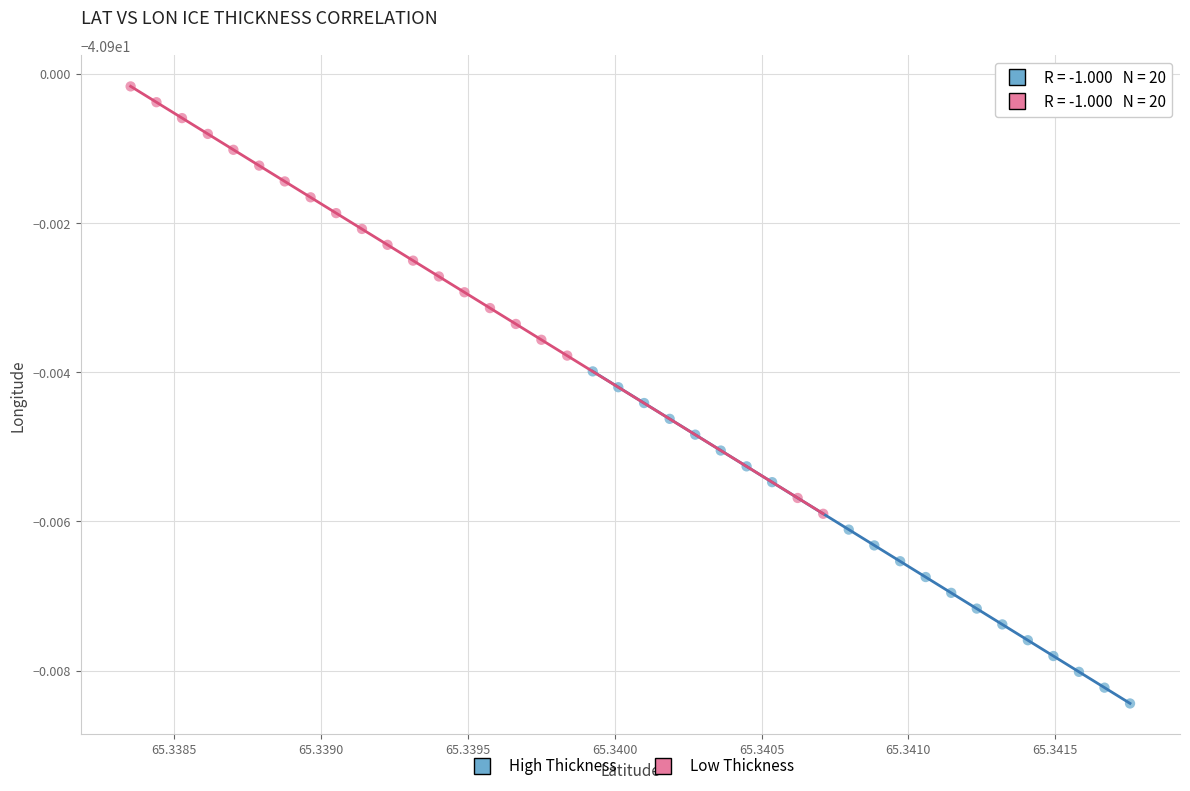

Which series contains the highest Y value?

Low Thickness